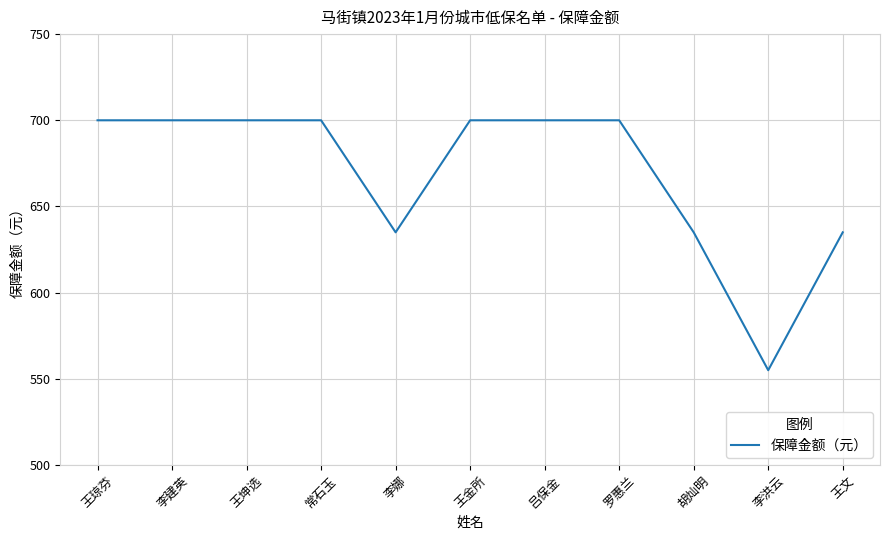

At which category does the chart reach its minimum across all series?

李洪云